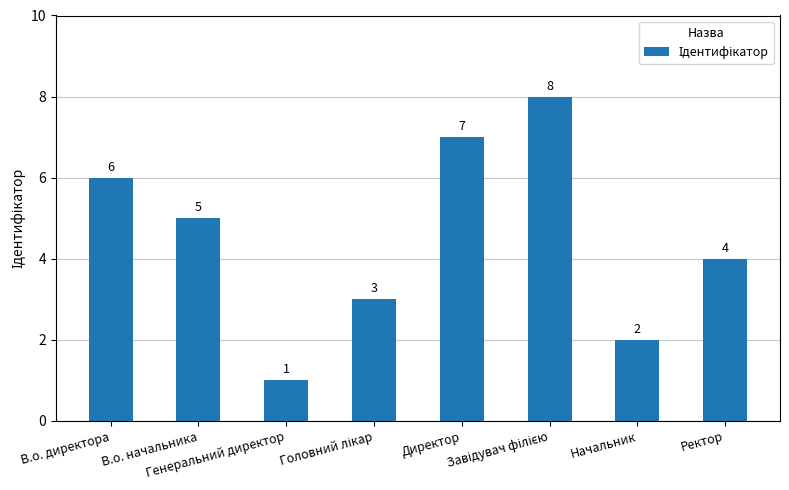

What is the ratio of the value at Начальник to the value at Генеральний директор?

2.0